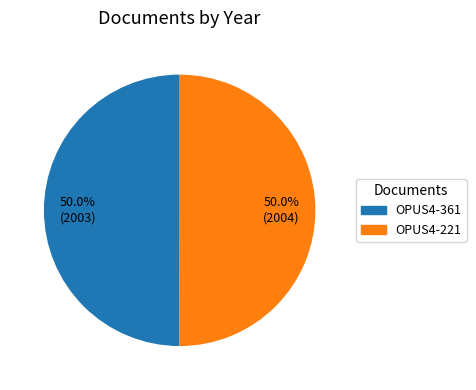

Combined, do OPUS4-361 and OPUS4-221 account for over 50%?

Yes